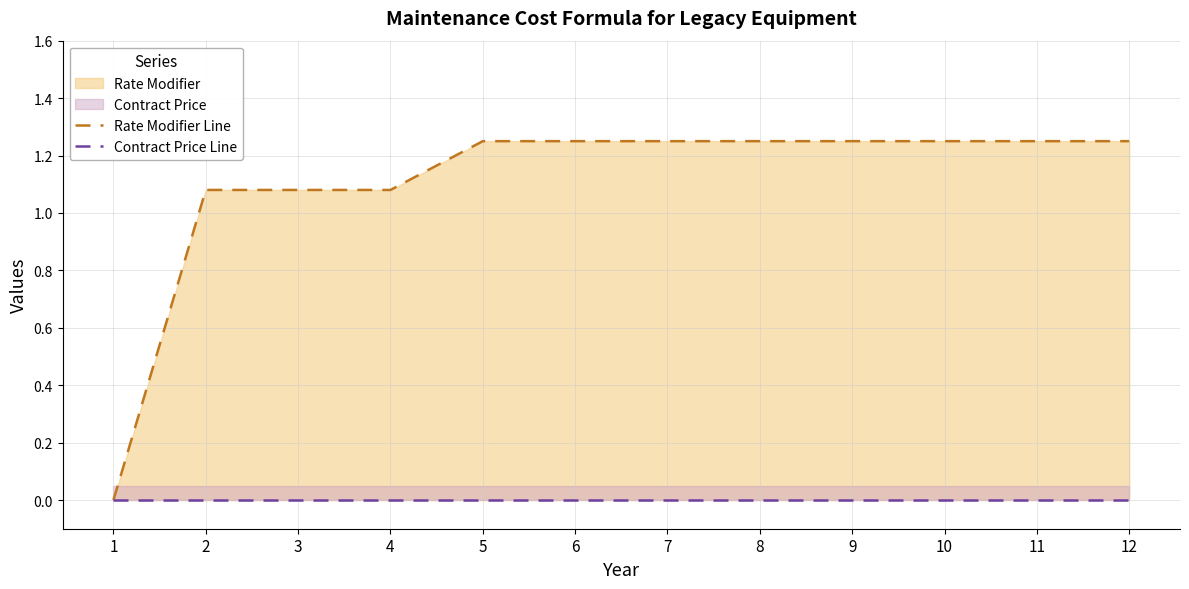

The Contract Price Line series shows 0.0 at 3. True or false?

True